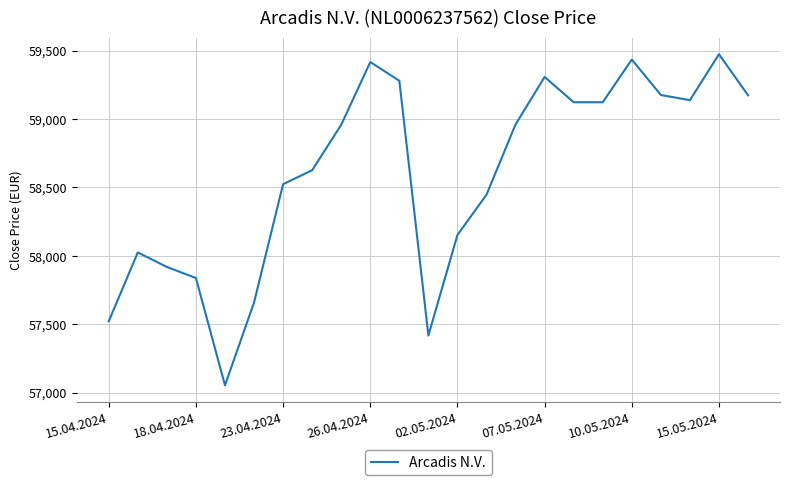

What is the smallest value displayed?

57053